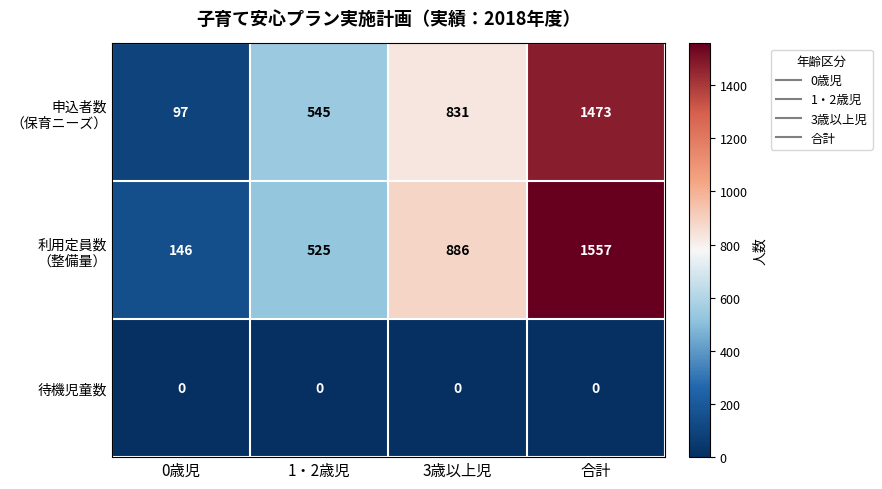

What is the maximum value shown in the chart?

1557